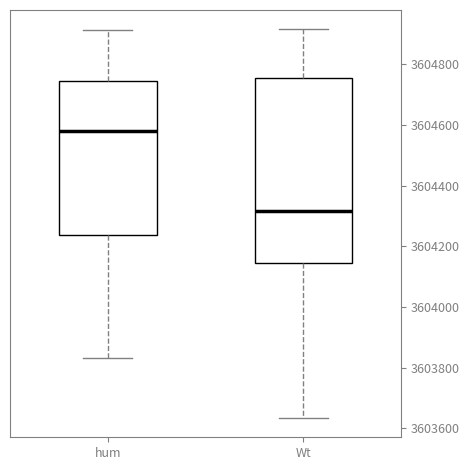

Reading left to right, read every box against the y-axis: the position of its median line, the range the box covers, and the ends of its whiskers. The values are not printed on the chart, so give them approximately, as read against the axis.

hum: median 3604580, box 3604240 to 3604740, whiskers 3603840 to 3604920
Wt: median 3604320, box 3604140 to 3604760, whiskers 3603640 to 3604920